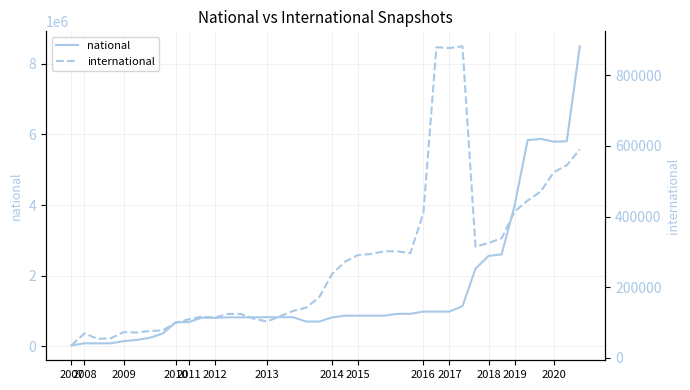

Is this an area chart (filled region under the line)?

No